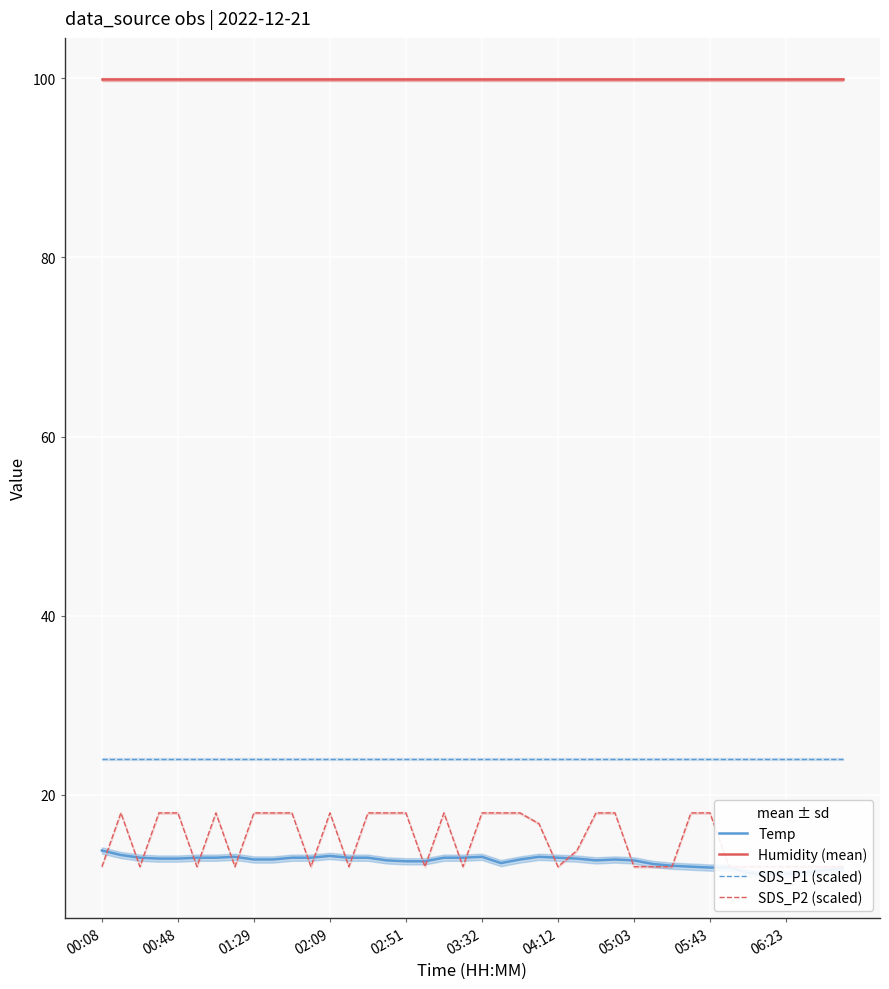

True or false: SDS_P1 (scaled) and SDS_P2 (scaled) intersect in this chart.

False